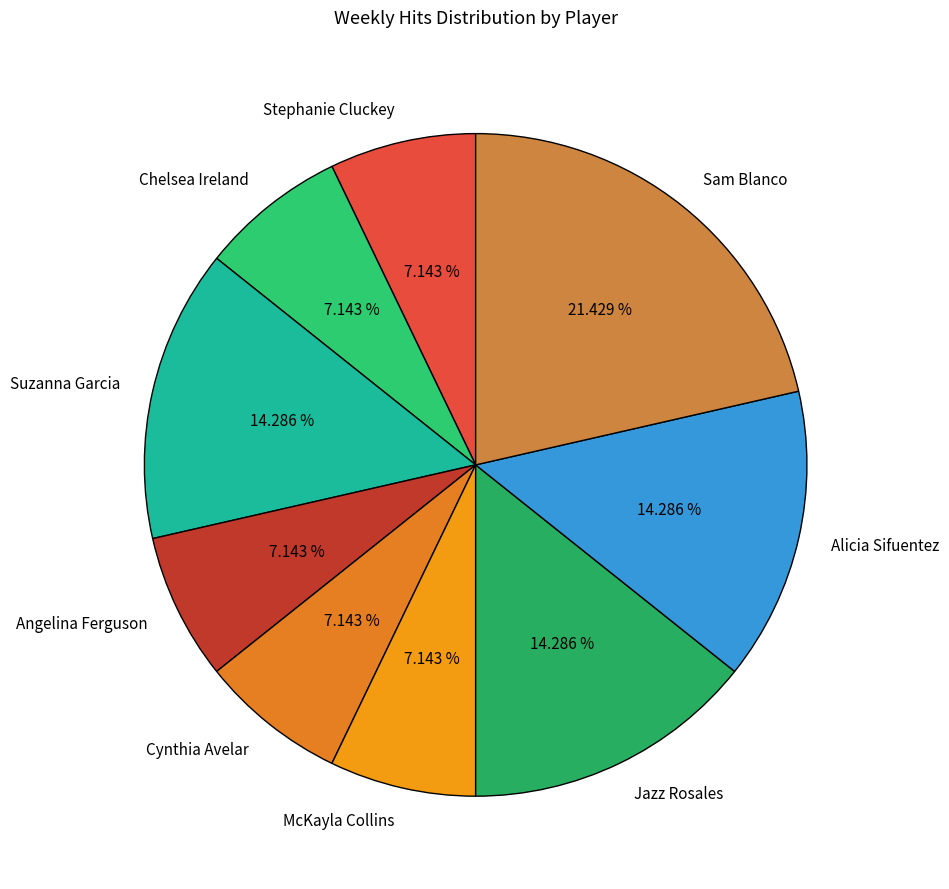

To the nearest percent, what is the combined percentage of Alicia Sifuentez and Suzanna Garcia?

29%